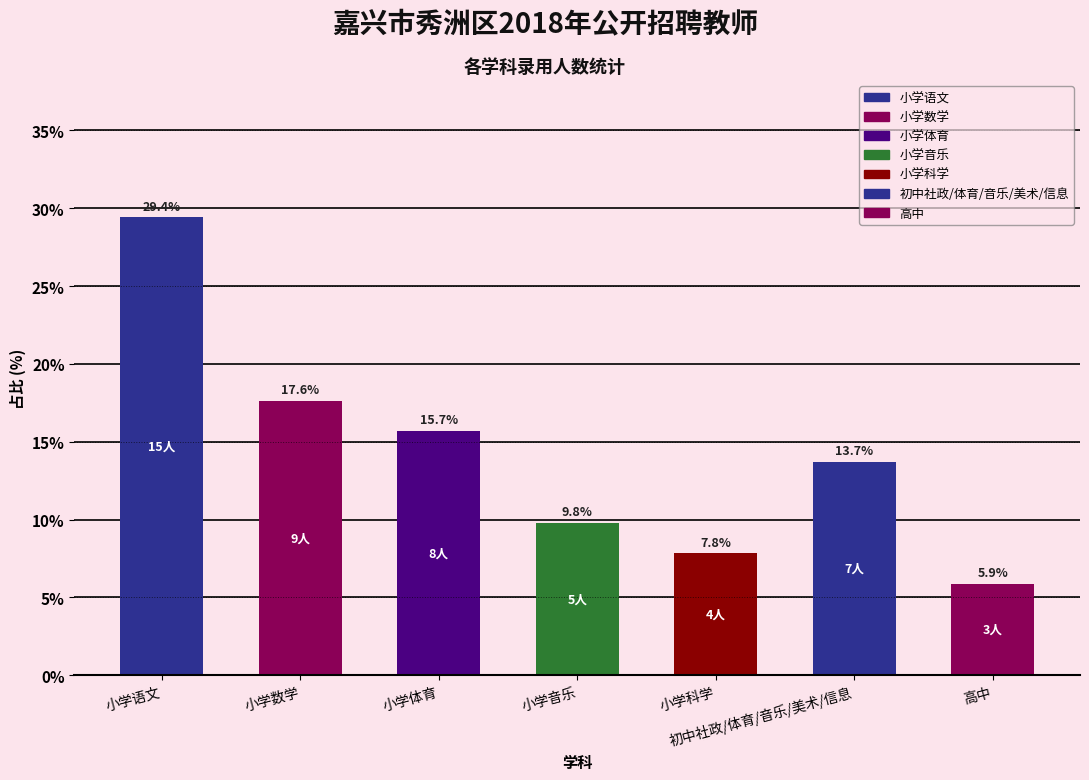

The chart shows a value of 17.6 at 小学数学. True or false?

True